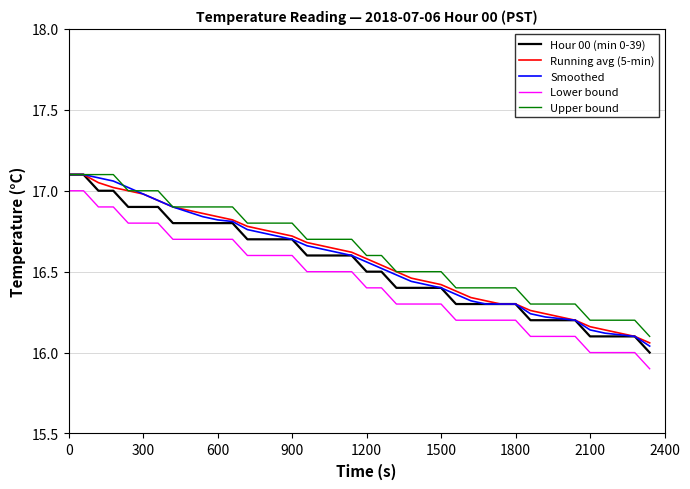

True or false: Lower bound and Smoothed cross at least once.

False